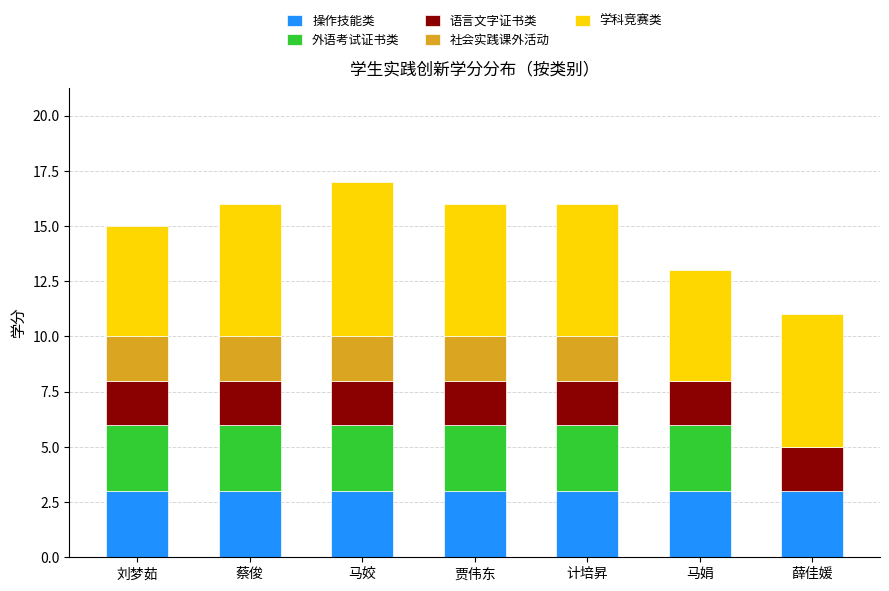

What is the total value across all series at 蔡俊?

16